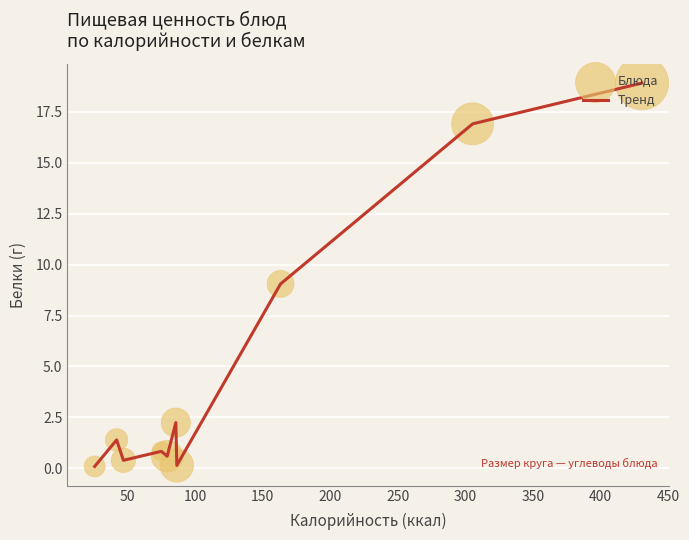

What is the difference between the maximum and minimum values?

18.8